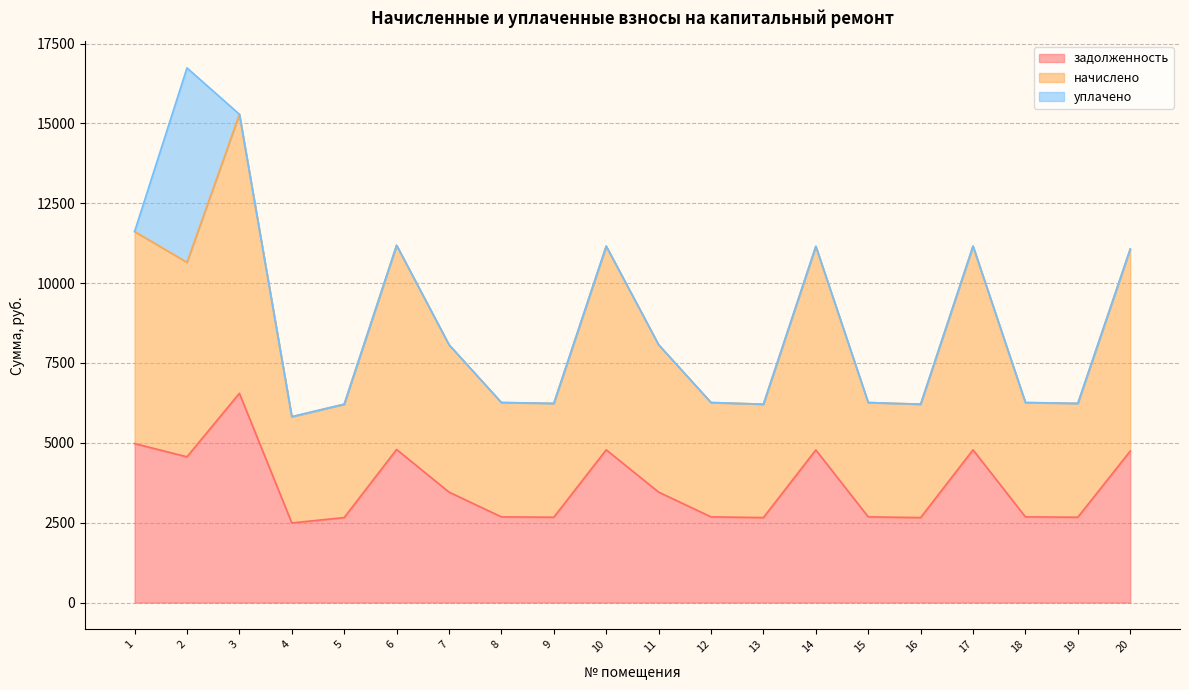

Where is the first local maximum for задолженность?

3